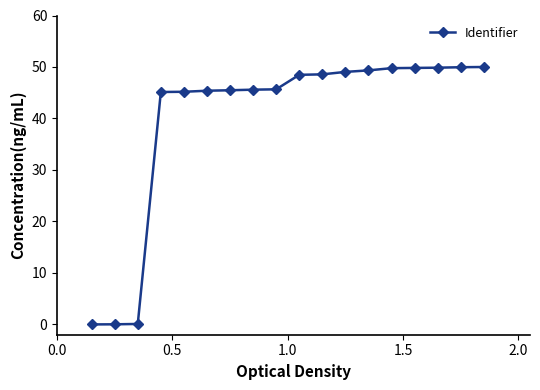

What is the difference between the maximum and minimum values?

50.0